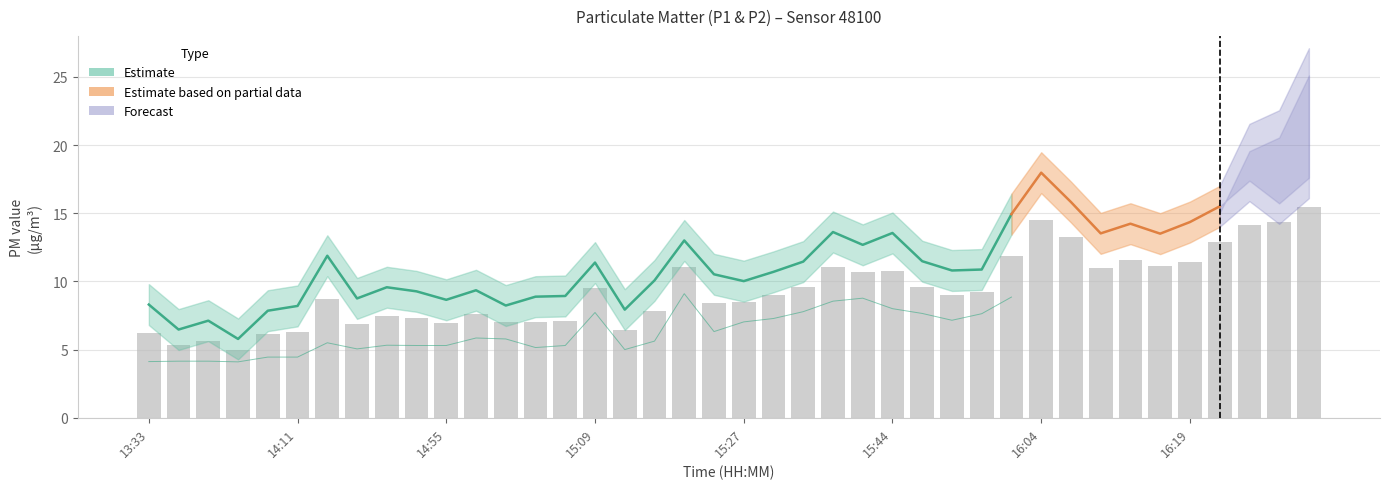

How many data points does each series have?

40